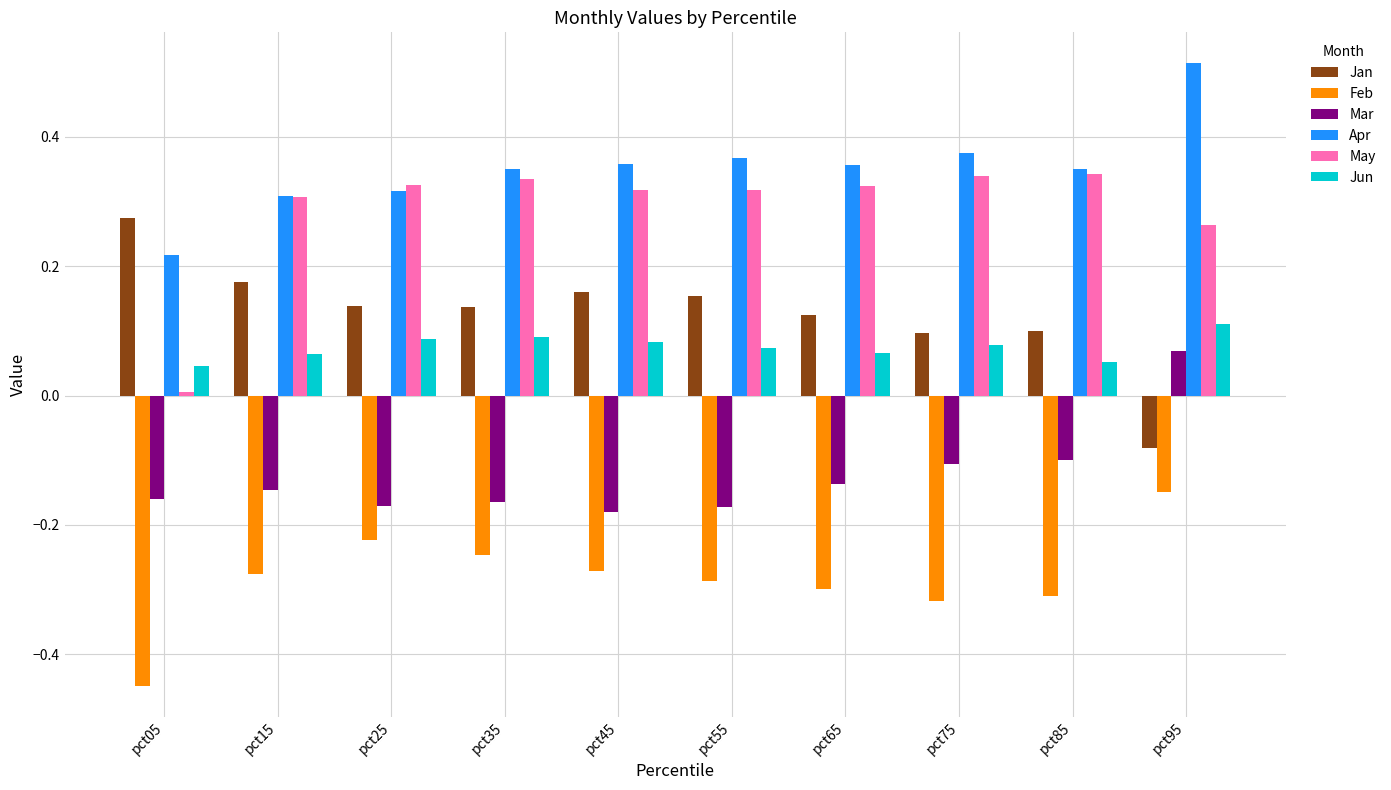

At which label does May reach its minimum?

pct05